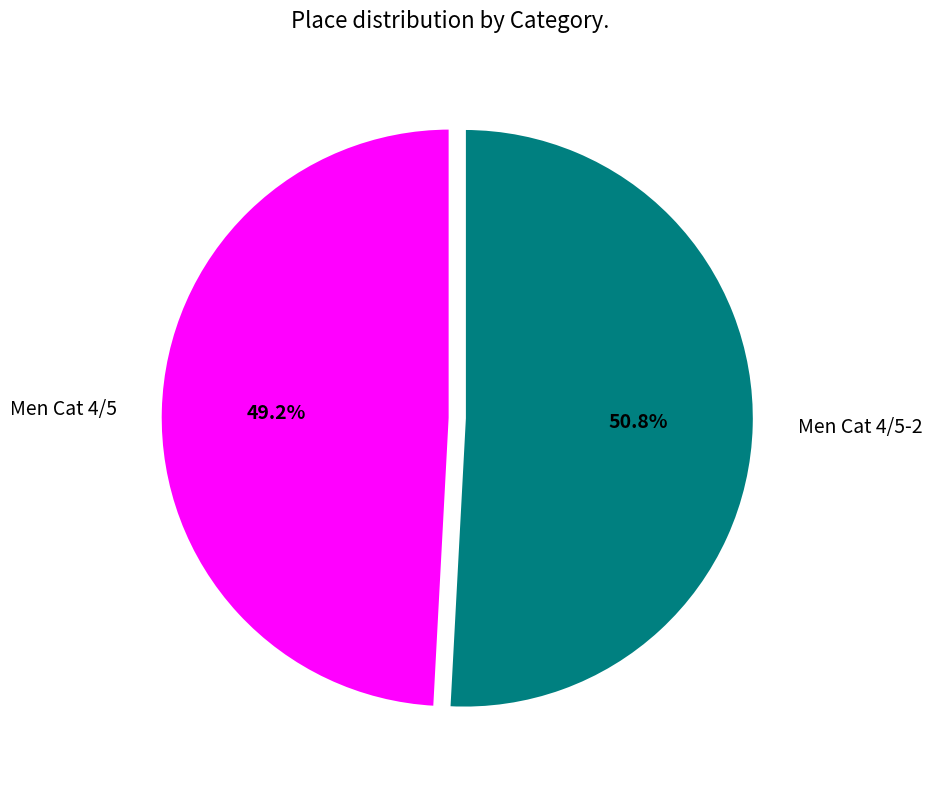

The Men Cat 4/5 slice represents 49% of the pie. True or false?

True